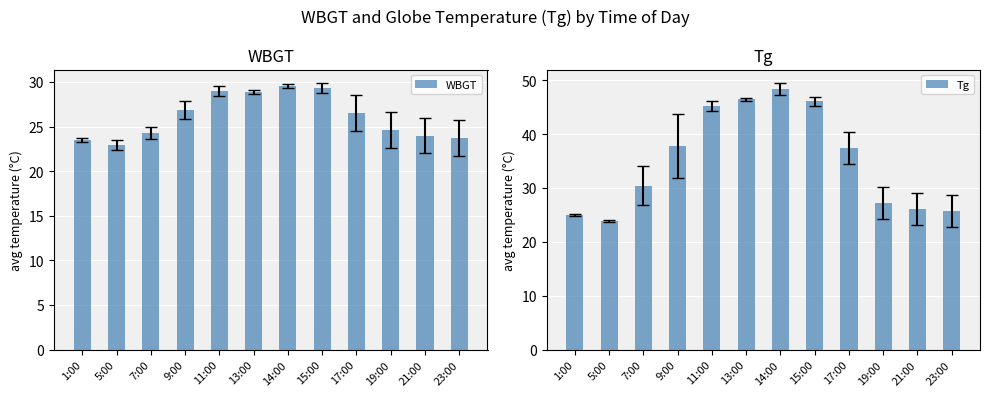

At which label is Tg closest to 36?

17:00